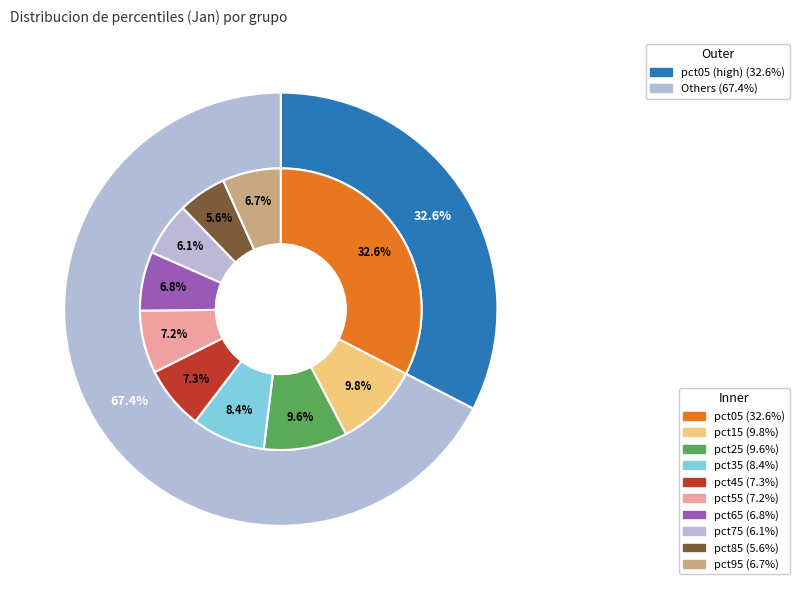

Is 8 the majority of the pie?

No